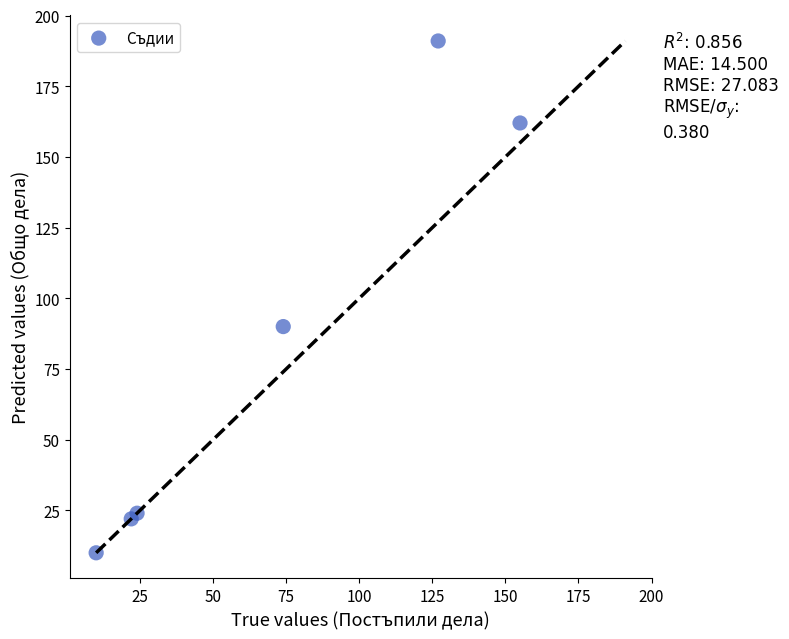

What is the average Y value?

83